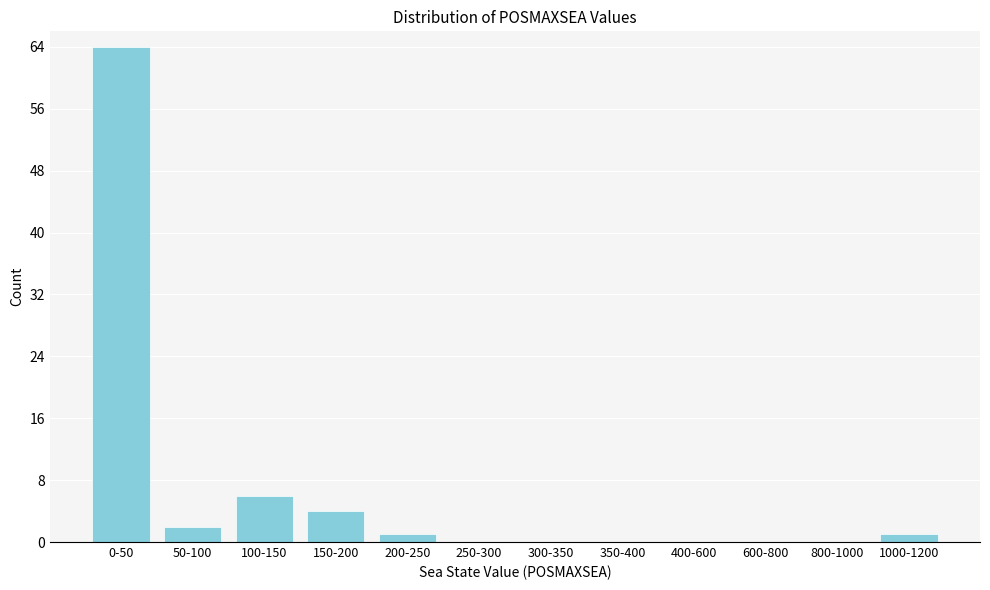

Reading left to right, extract all data points from this chart.

0-50=64	50-100=2	100-150=6	150-200=4	200-250=1	250-300=0	300-350=0	350-400=0	400-600=0	600-800=0	800-1000=0	1000-1200=1